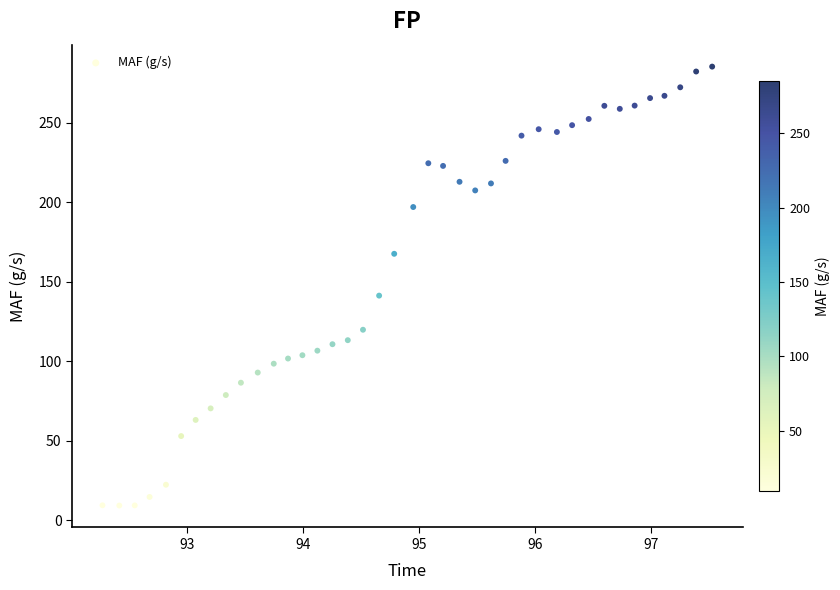

What Y value in the scatter plot is closest to 147?

141.2